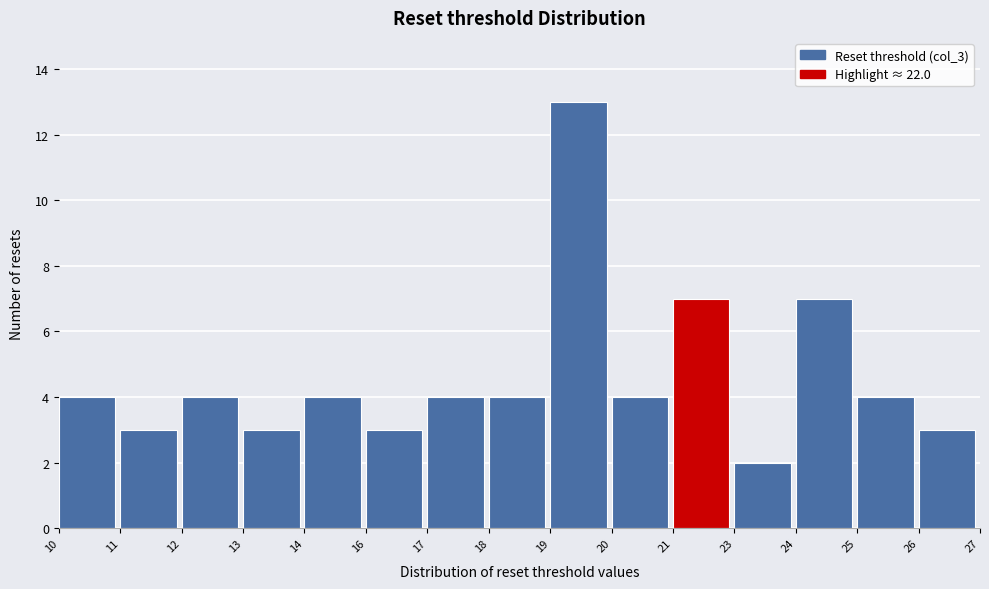

Reading left to right, list all the values displayed in this chart.

10=4	11=3	12=4	13=3	14=4	16=3	17=4	18=4	19=13	20=4	21=7	23=2	24=7	25=4	26=3